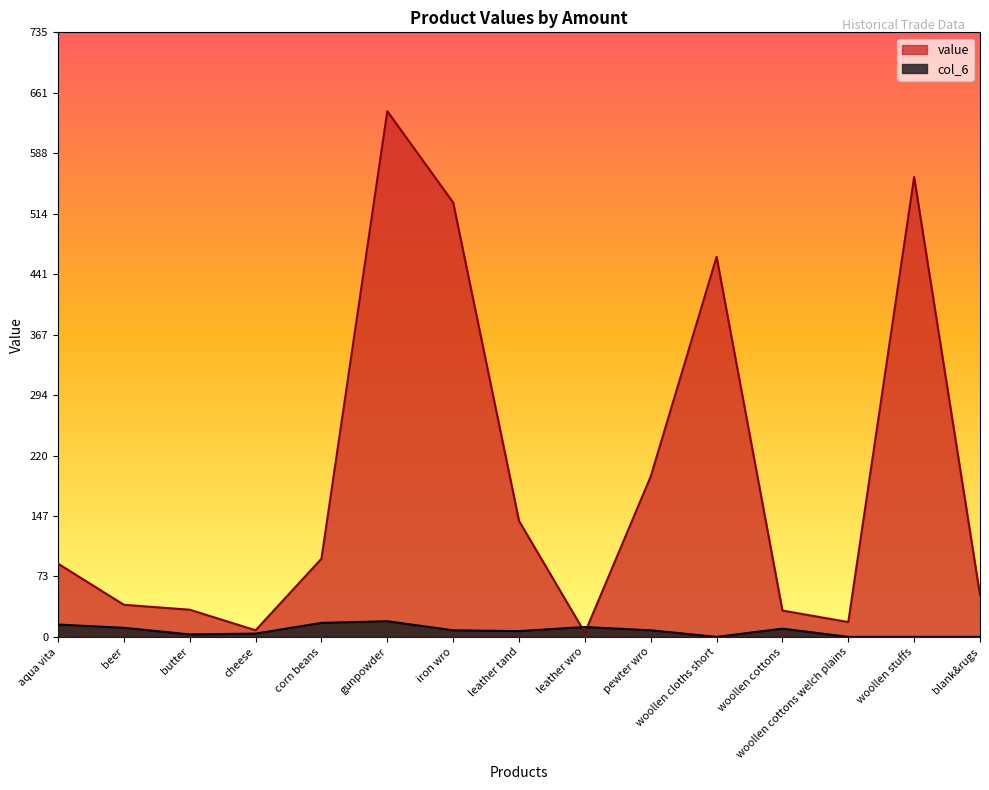

Which has a higher value, cheese or leather tand?

leather tand